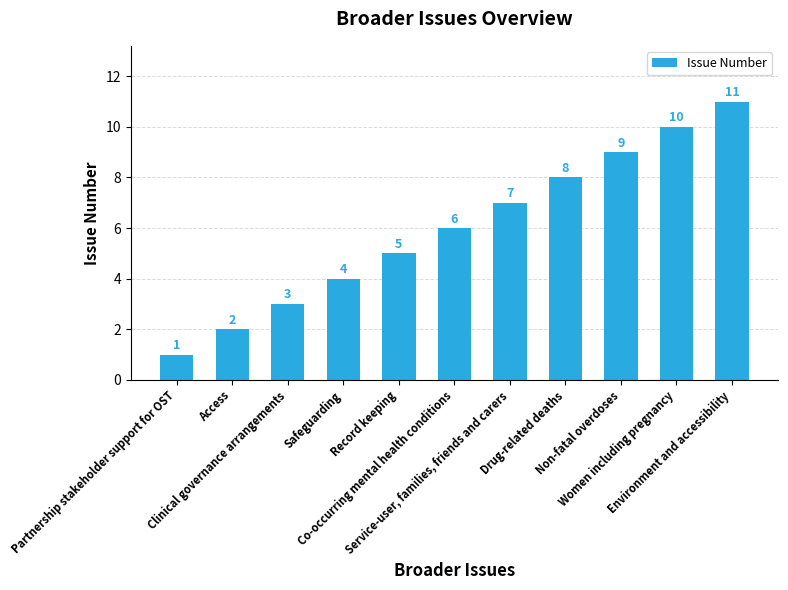

What is the value of the 6th bar from the left?

6